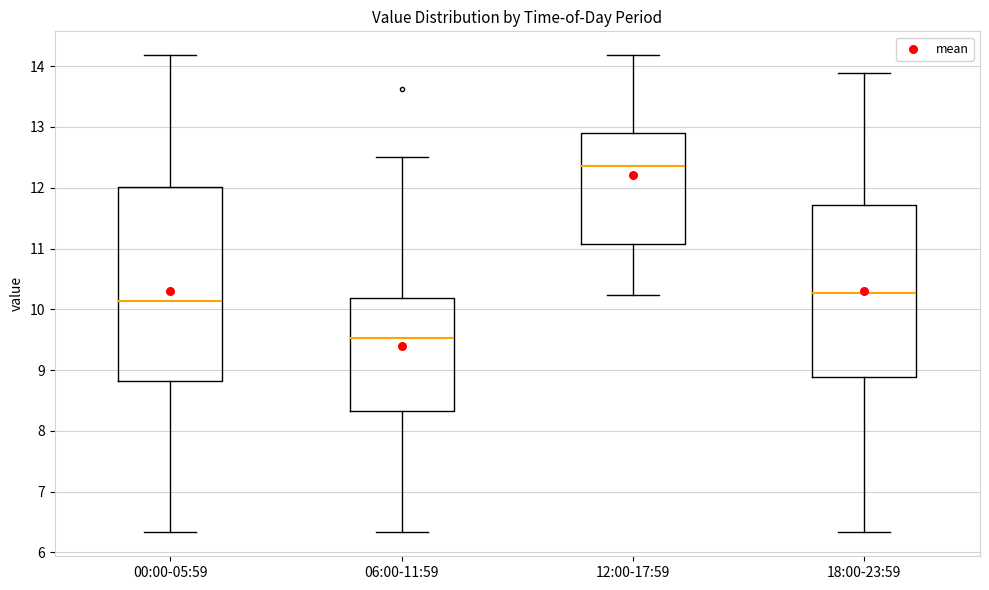

Which box has the lowest median line?

06:00-11:59